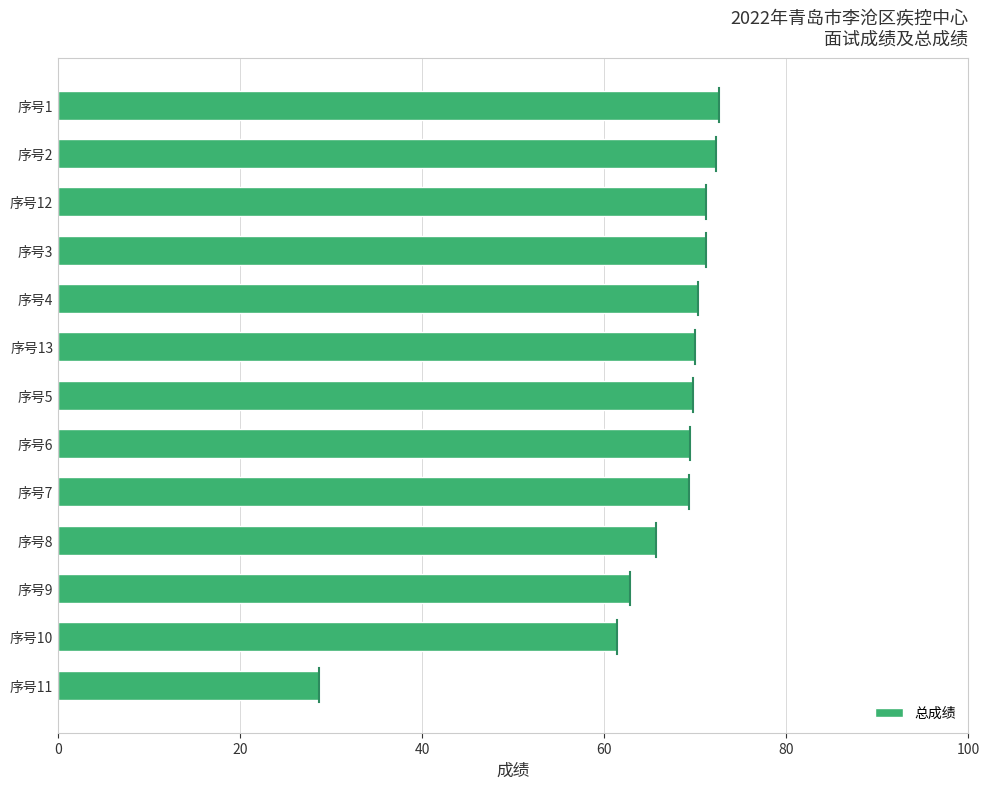

How many bars are there in total?

13